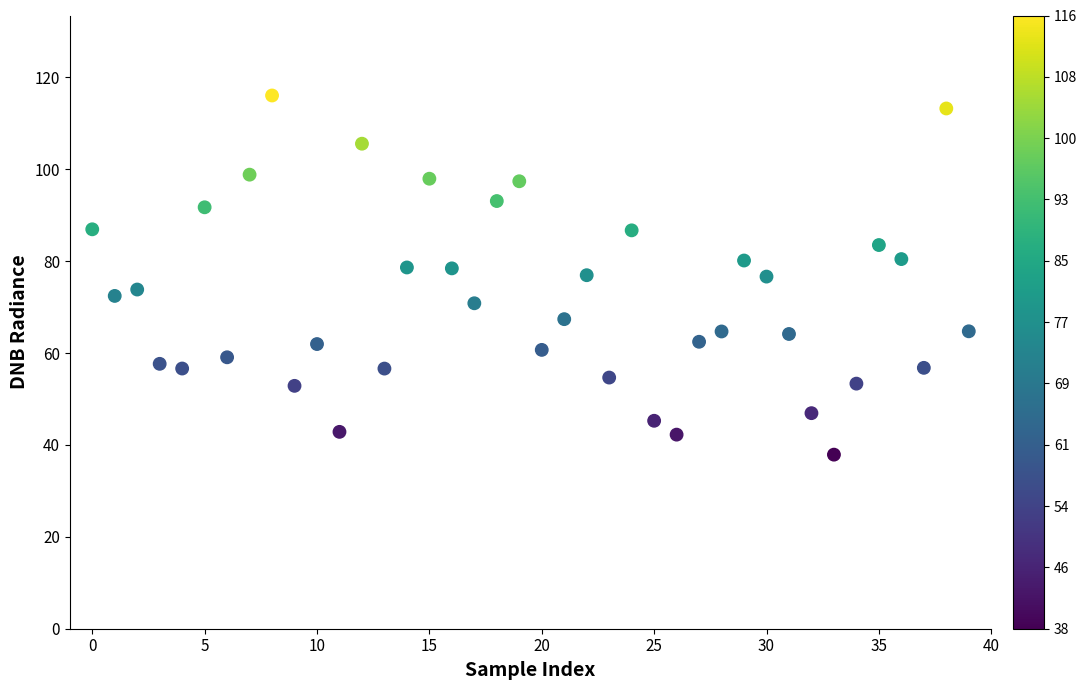

What is the range of Y values (max minus min)?

78.2